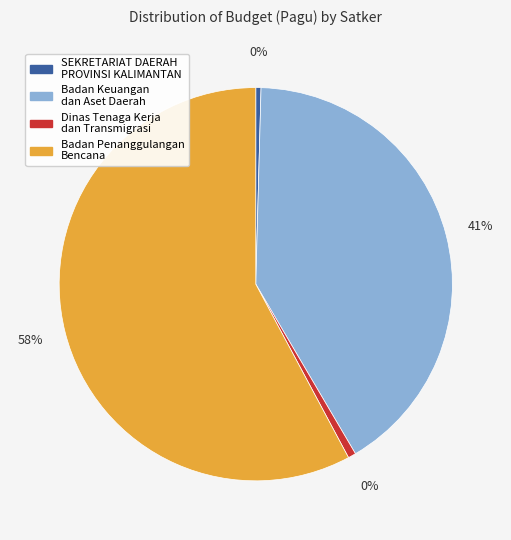

Combined, do SEKRETARIAT DAERAH PROVINSI KALIMANTAN and SEKRETARIAT DAERAH PROVINSI KALIMANTAN account for over 50%?

No